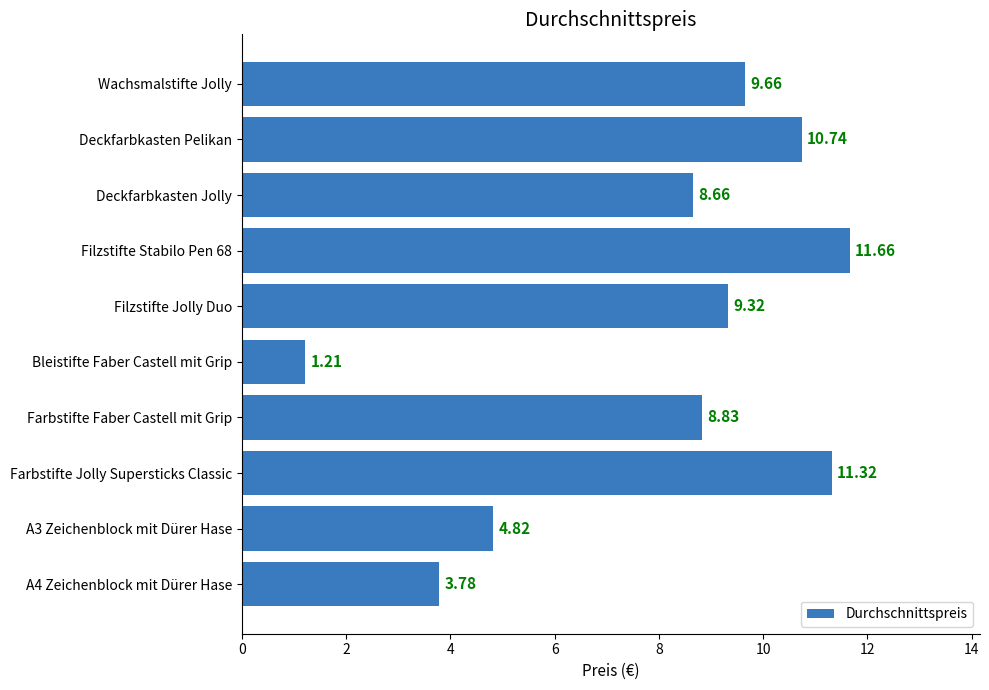

At which label is the value closest to 6?

A3 Zeichenblock mit Dürer Hase